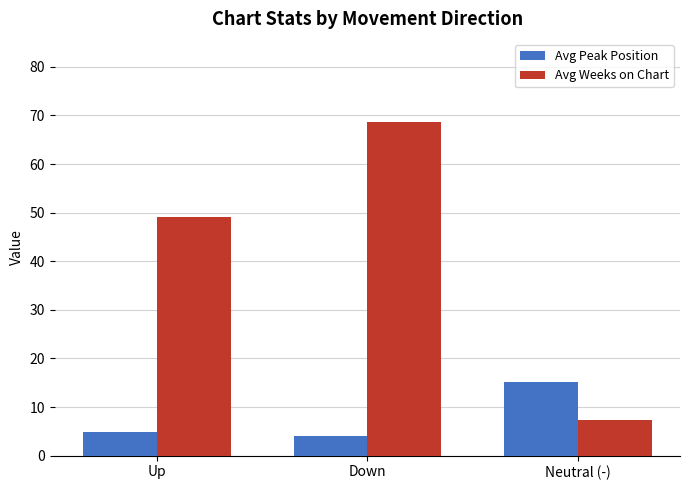

What are all the series names shown in the legend?

Avg Peak Position, Avg Weeks on Chart